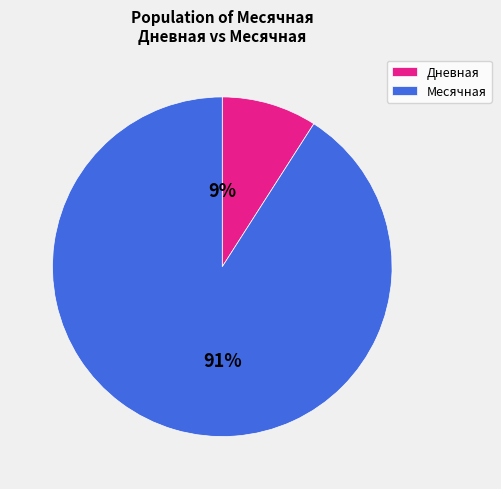

Rank the categories by value from lowest to highest.

Дневная, Месячная